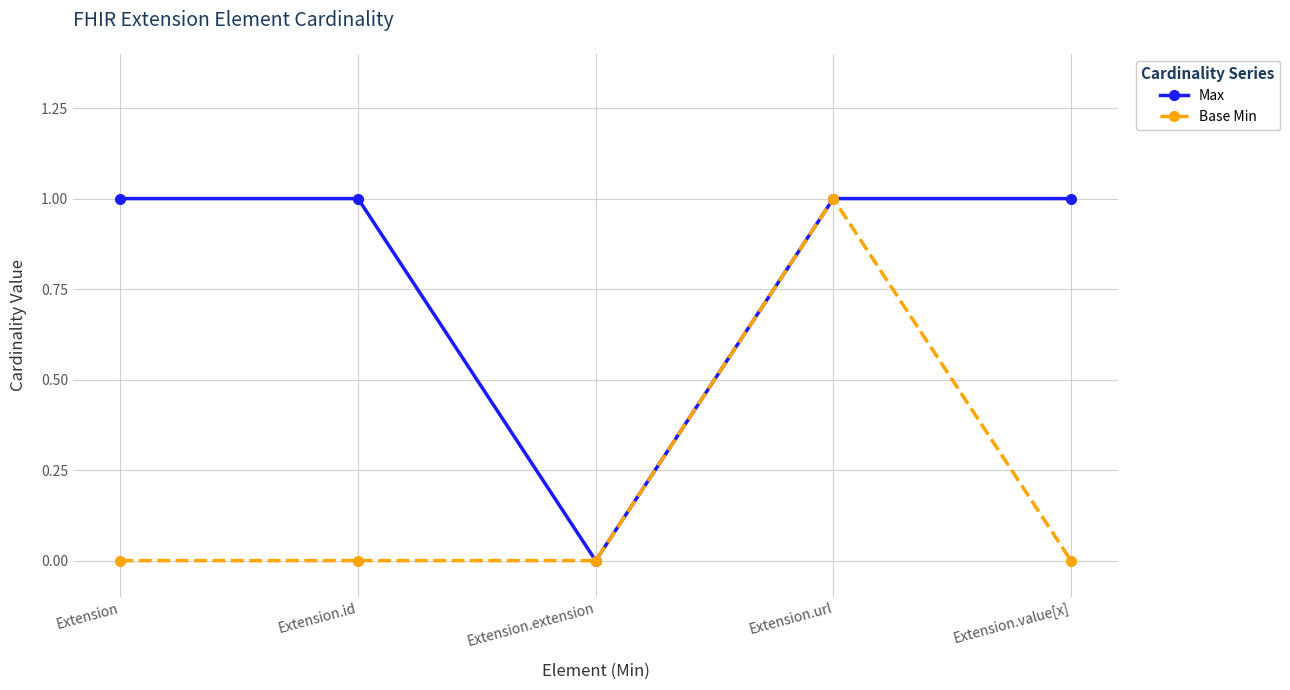

Does the chart have visible grid lines?

Yes